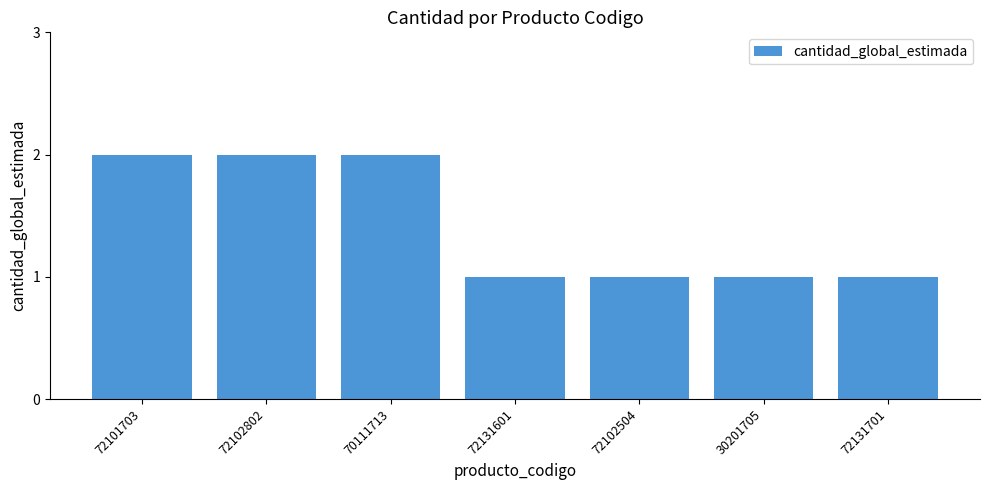

What is the label of the 7th bar from the right?

72101703